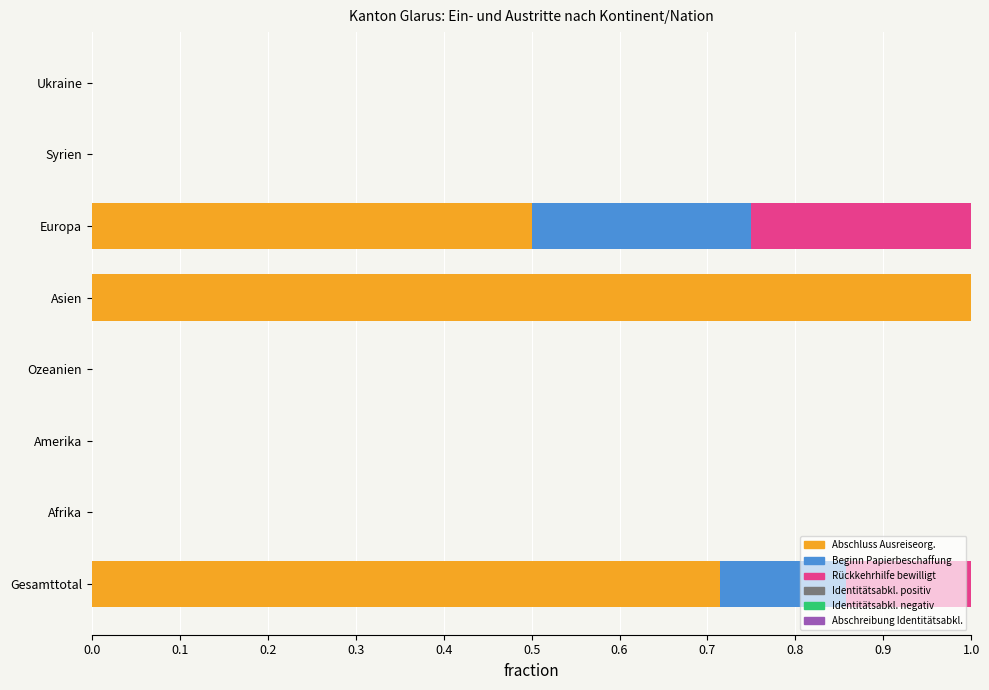

What is the total value across all series at Asien?

1.0